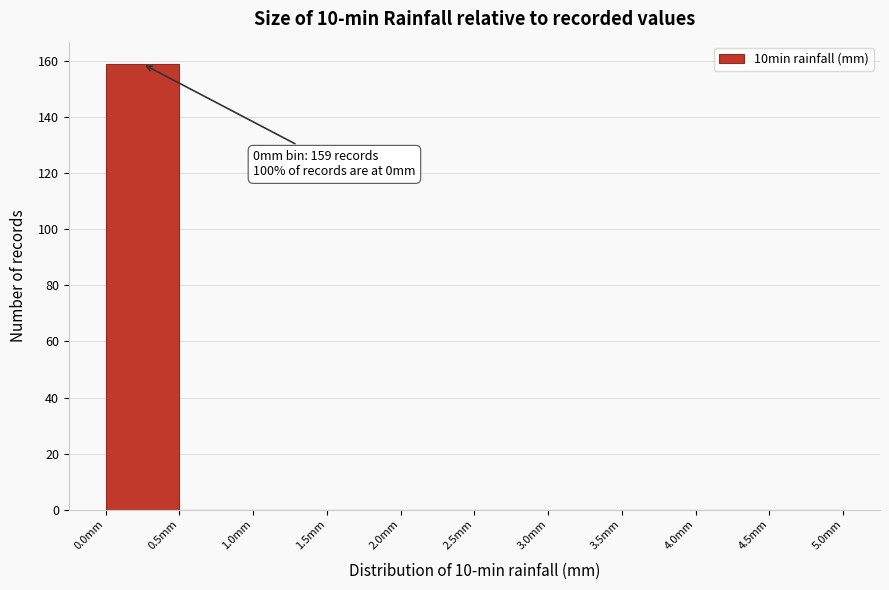

Which range on the x-axis has the tallest bar?

0.0 to 0.5